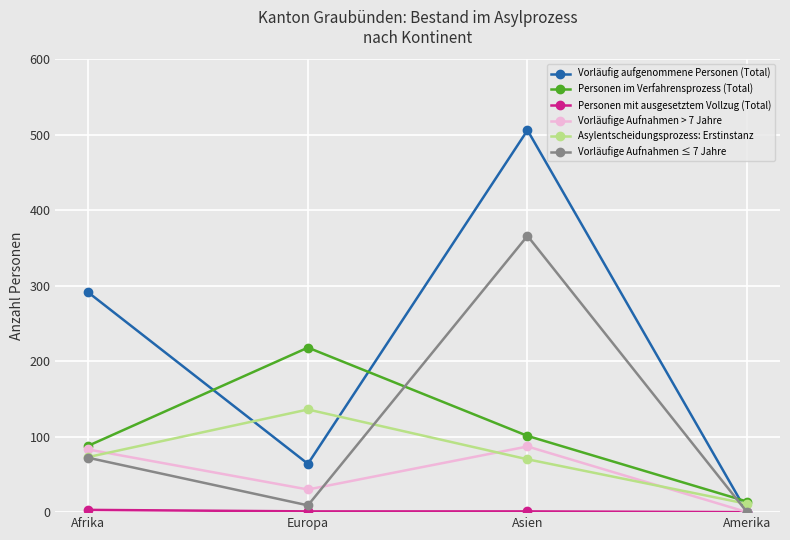

How many interior local peaks does the Vorläufige Aufnahmen > 7 Jahre series have?

1